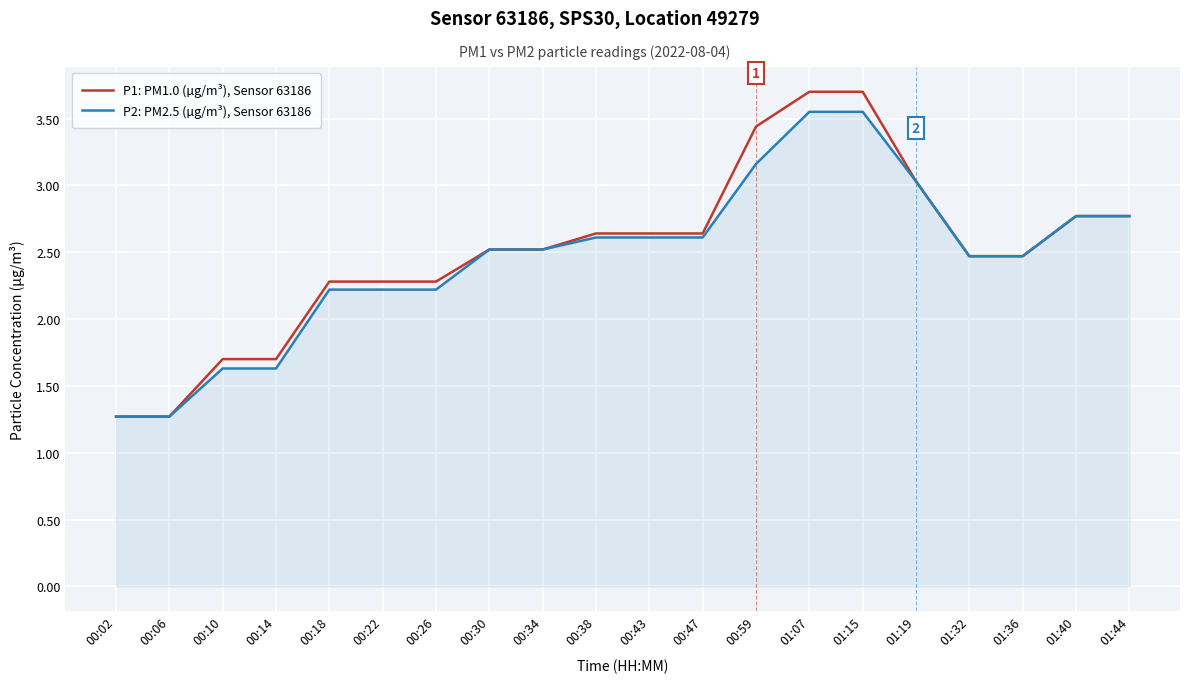

The P1: PM1.0 (µg/m³), Sensor 63186 series shows 4.1 at 00:47. True or false?

False